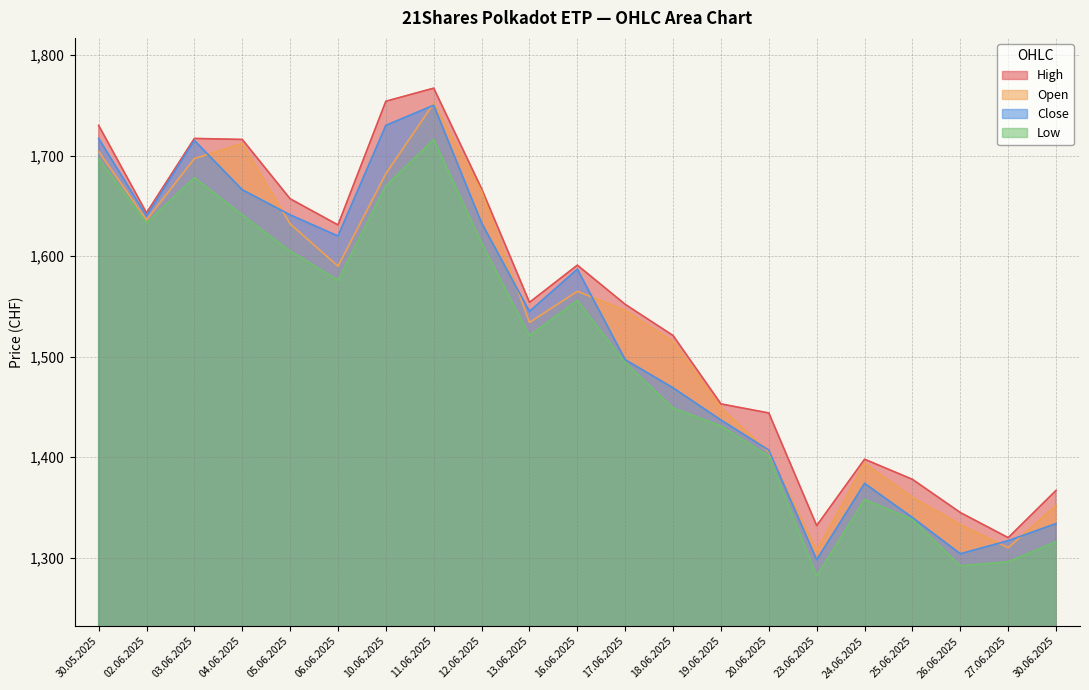

What is the total value across all series at 30.06.2025?

5369